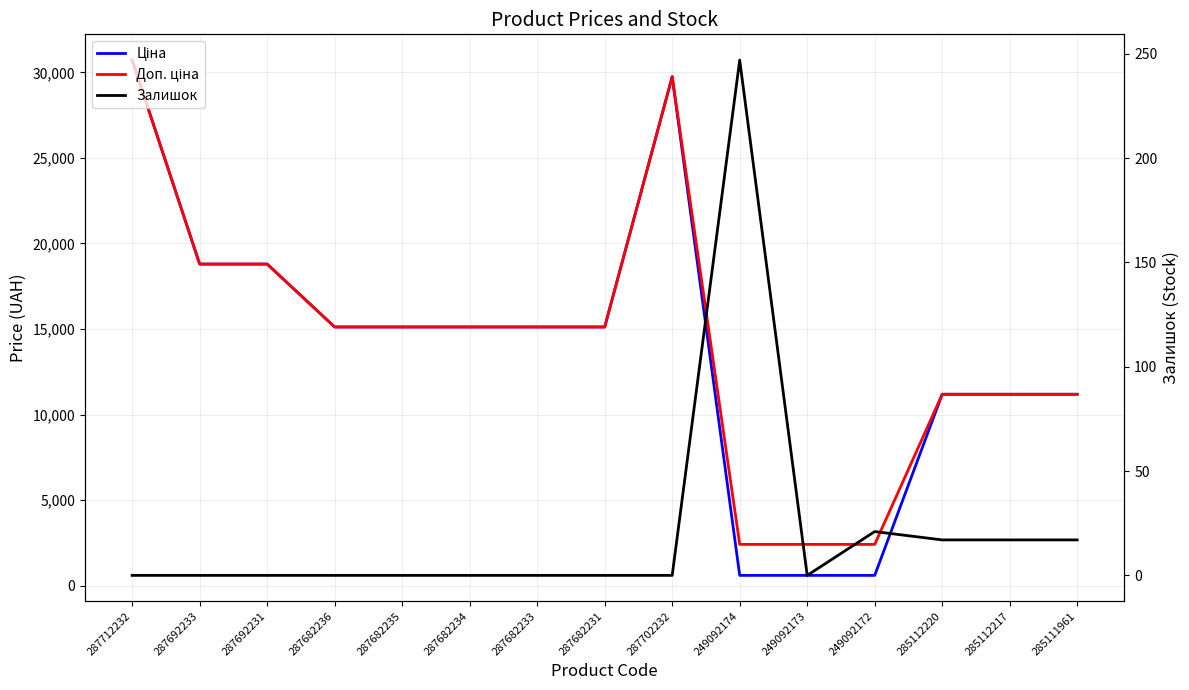

True or false: Ціна and Доп. ціна intersect in this chart.

False